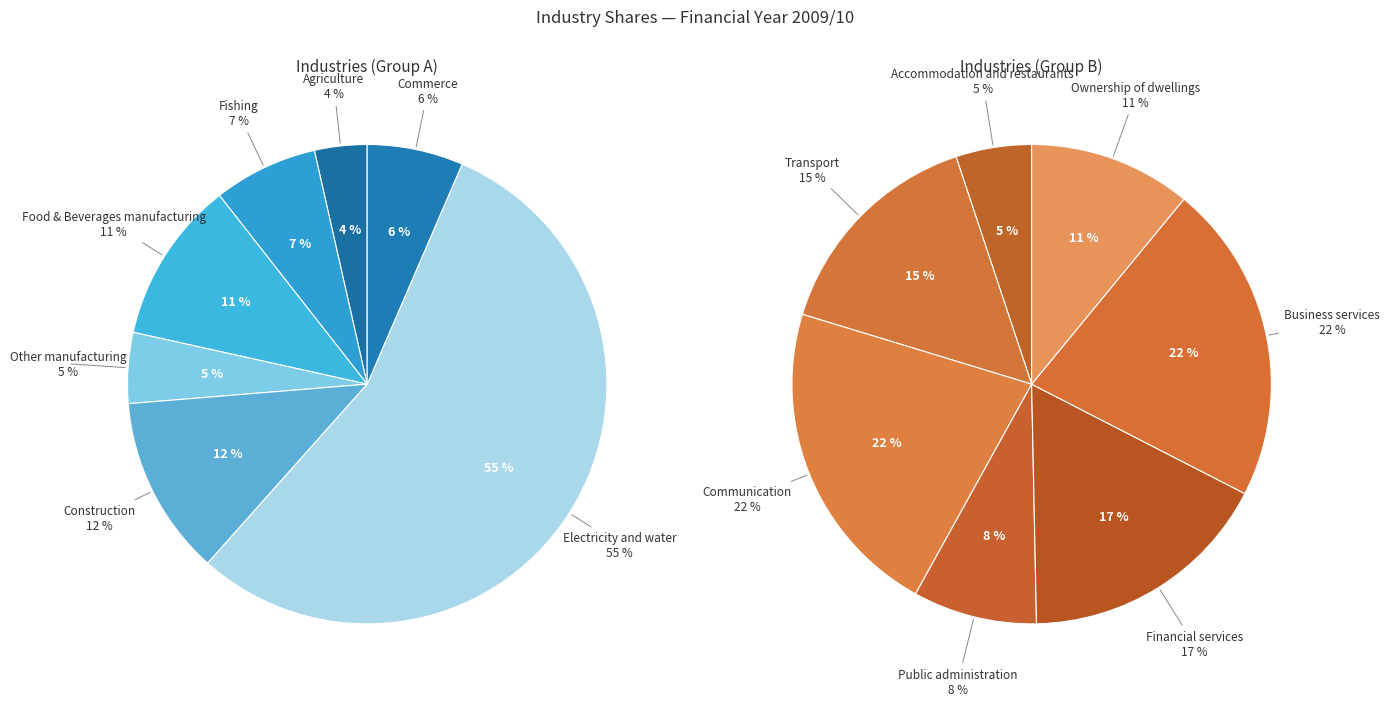

Is it true that Ownership of dwellings is 1% of the pie?

False